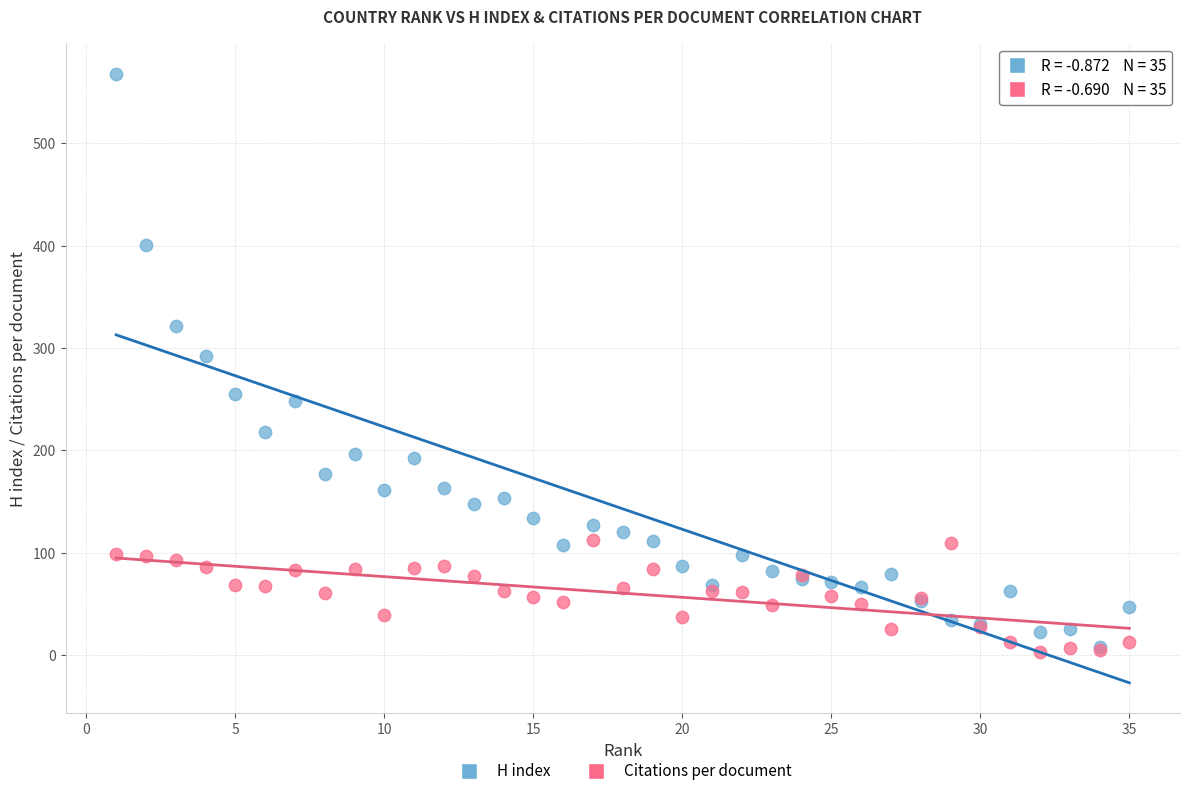

Across all series, what Y value is closest to 285?

292.0